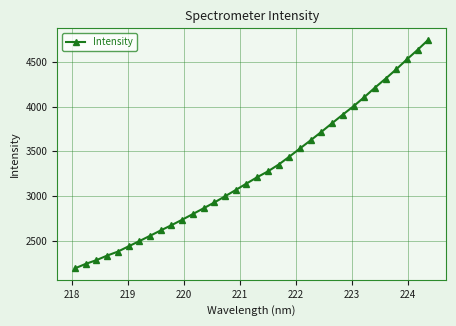

How many lines are shown in the chart?

1